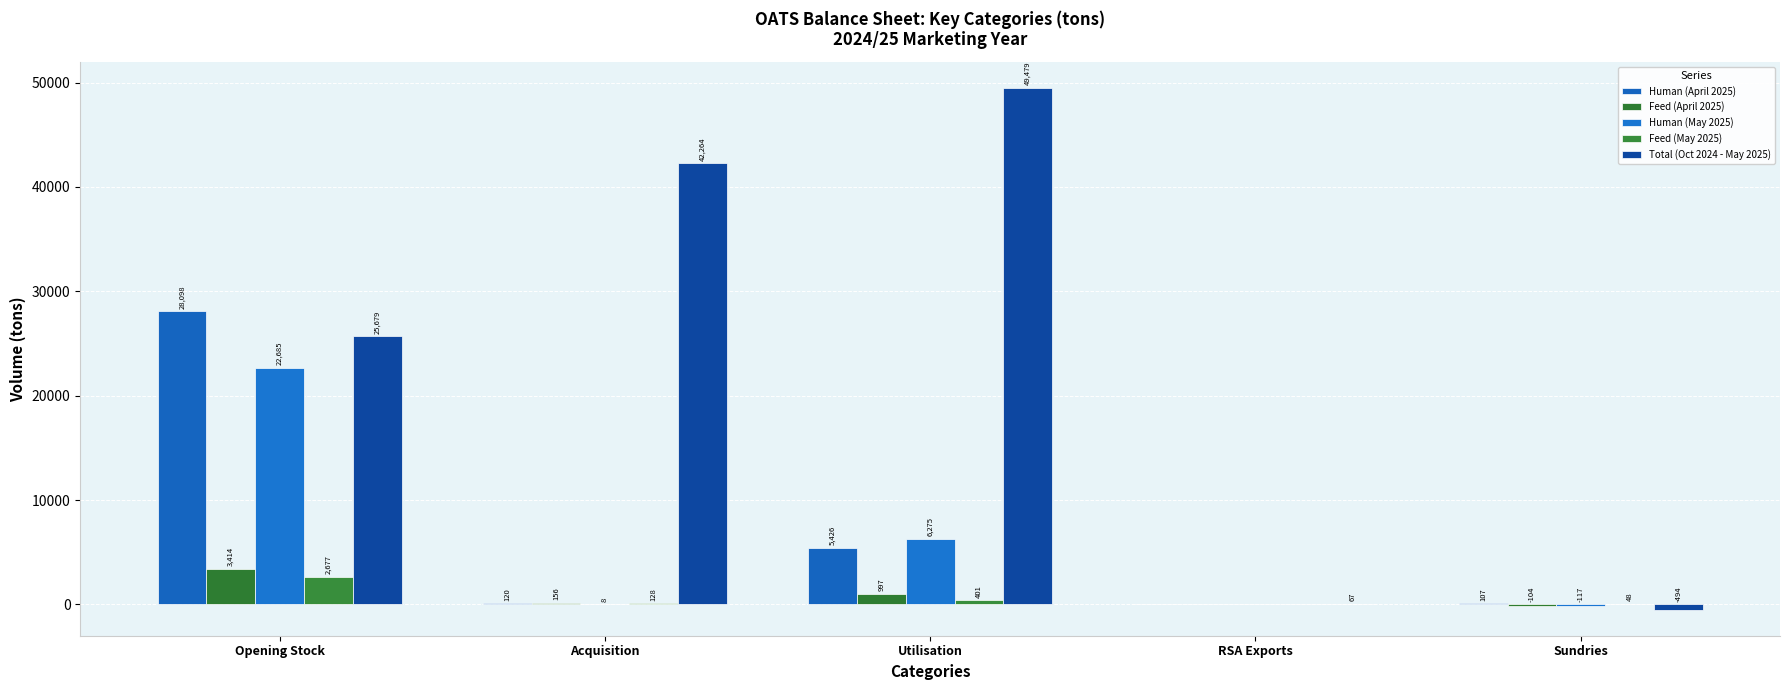

Count the number of data series in this chart.

5